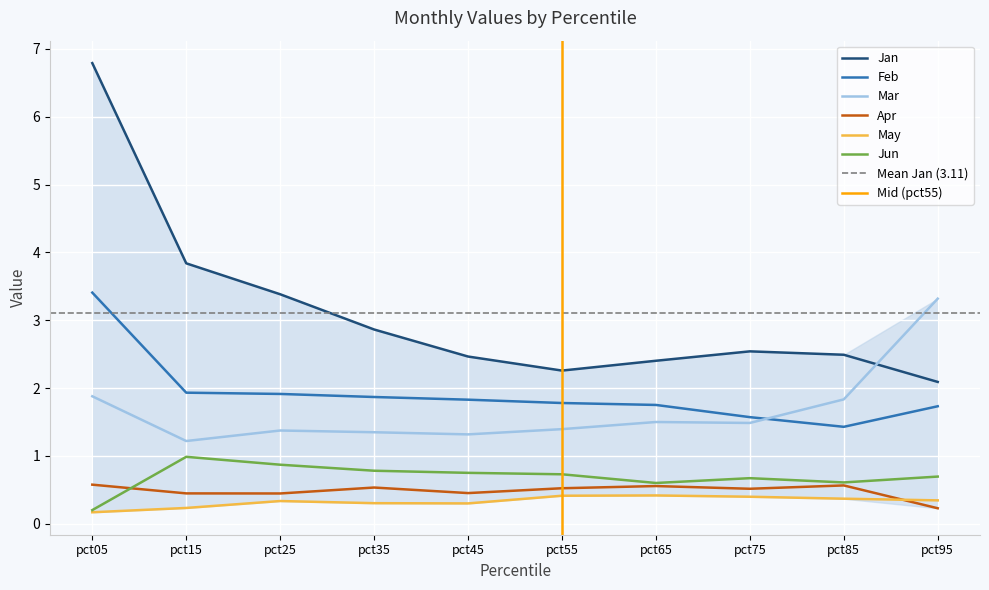

The May series shows 0.5 at pct45. True or false?

False